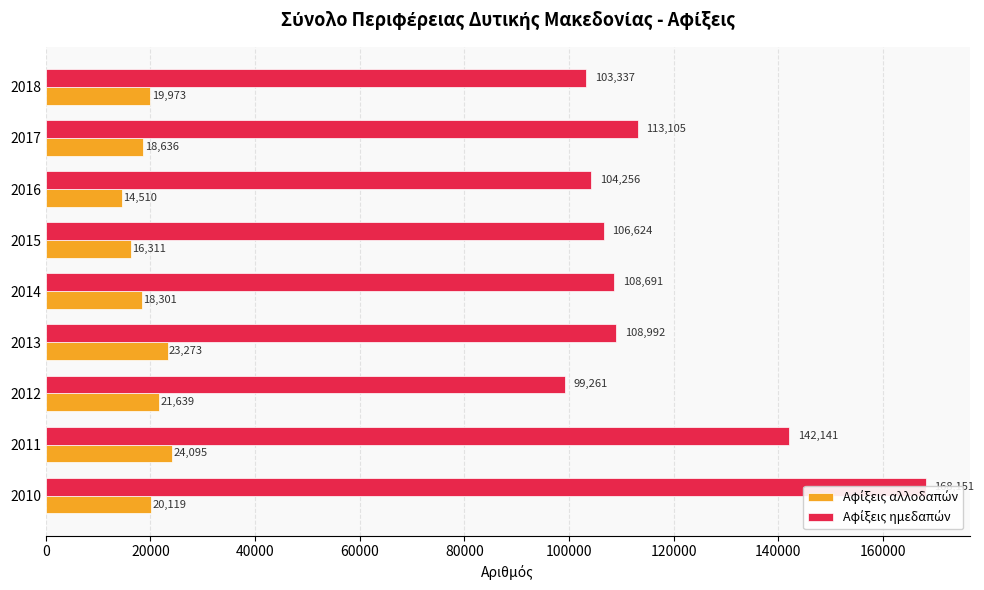

Count the number of categories in the chart.

9